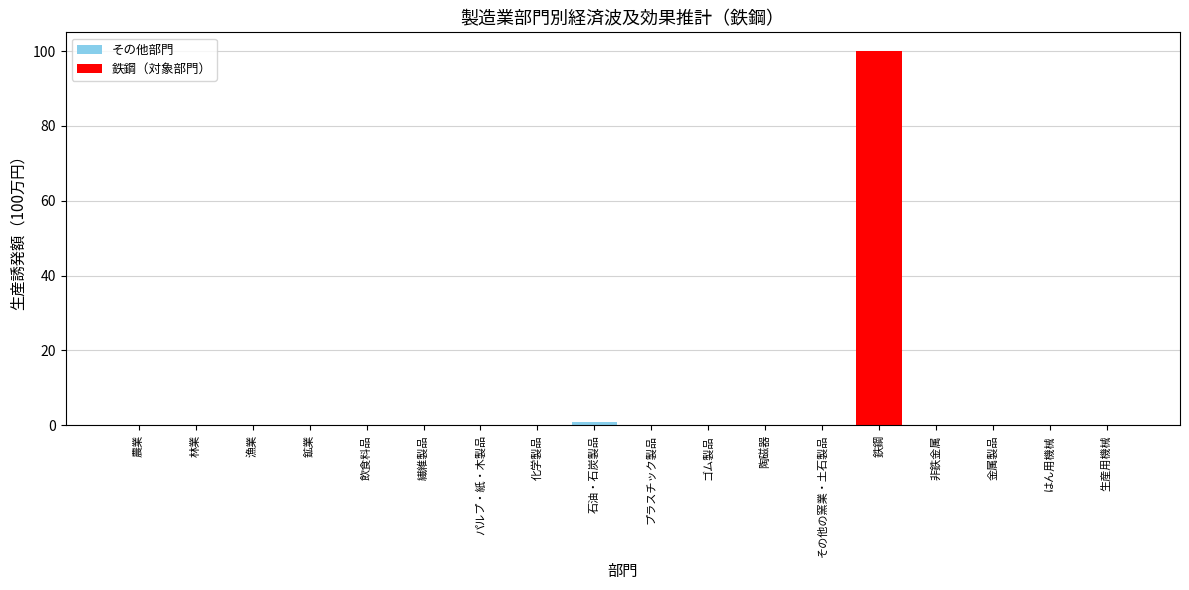

List the labels in order of 生産誘発額(100万円) value, largest first.

鉄鋼, 石油・石炭製品, 非鉄金属, その他の窯業・土石製品, 金属製品, 化学製品, ゴム製品, パルプ・紙・木製品, 鉱業, プラスチック製品, 生産用機械, はん用機械, 繊維製品, 飲食料品, 農業, 林業, 漁業, 陶磁器